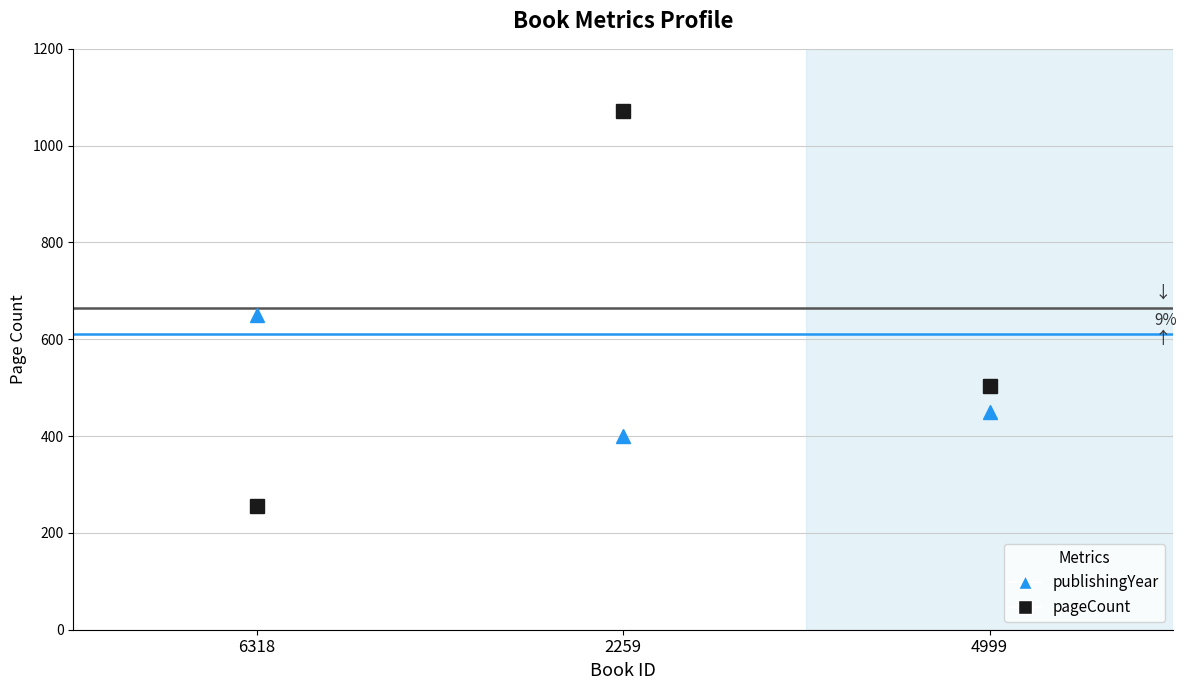

Rank the categories by publishingYear value from lowest to highest.

2259, 4999, 6318